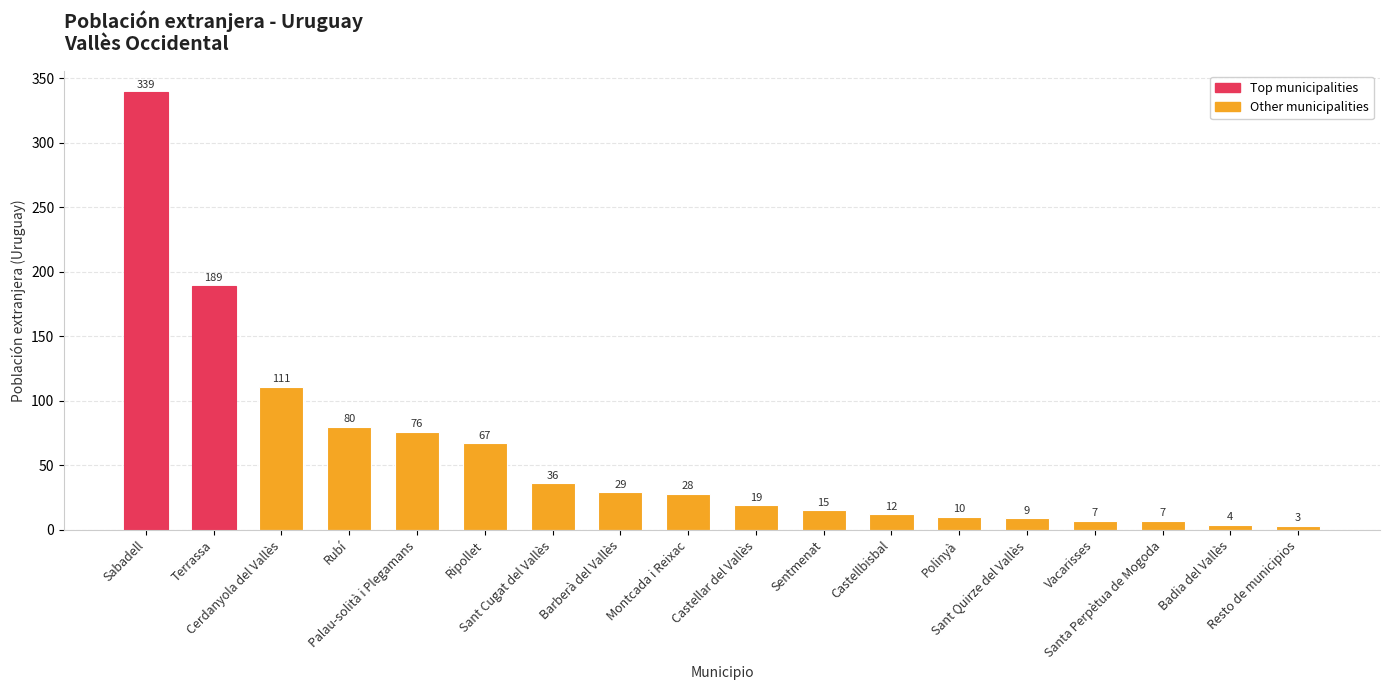

At which category does the chart reach its minimum across all series?

Resto de municipios